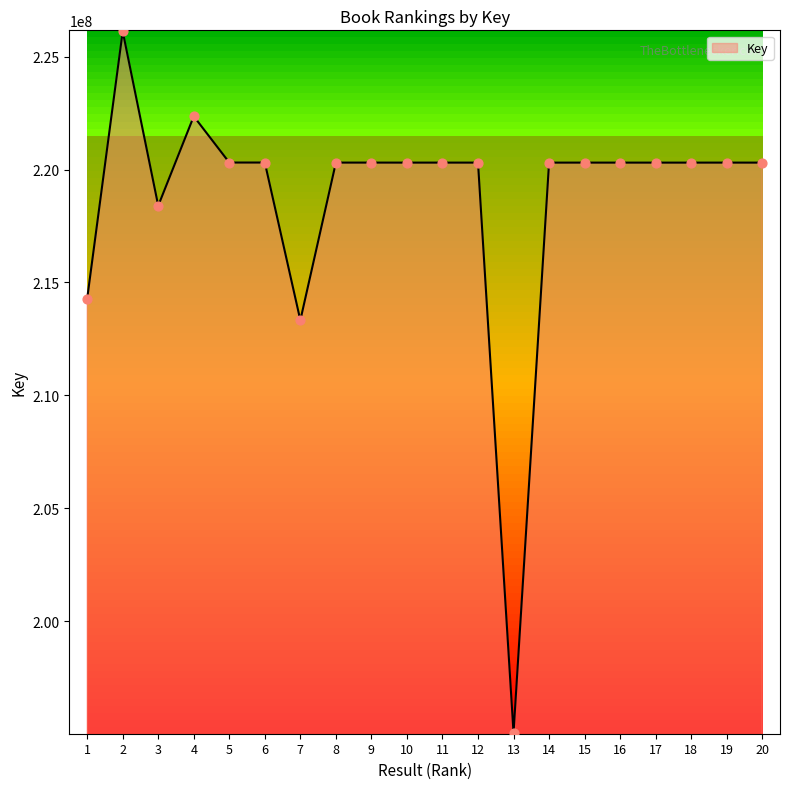

What is the ratio of the value at 7 to the value at 15?

1.0